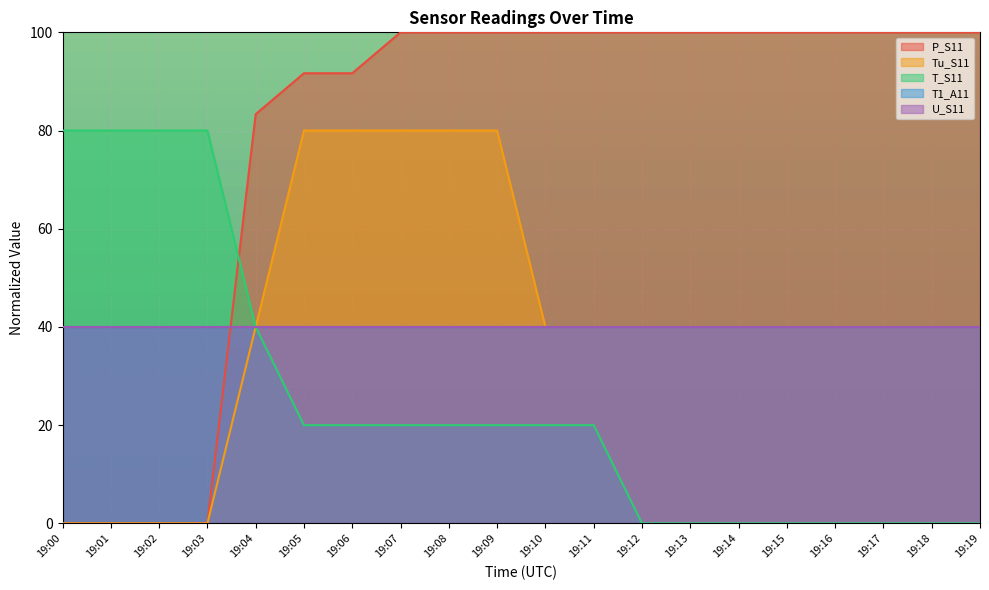

Does the chart display data point markers on the line(s)?

No